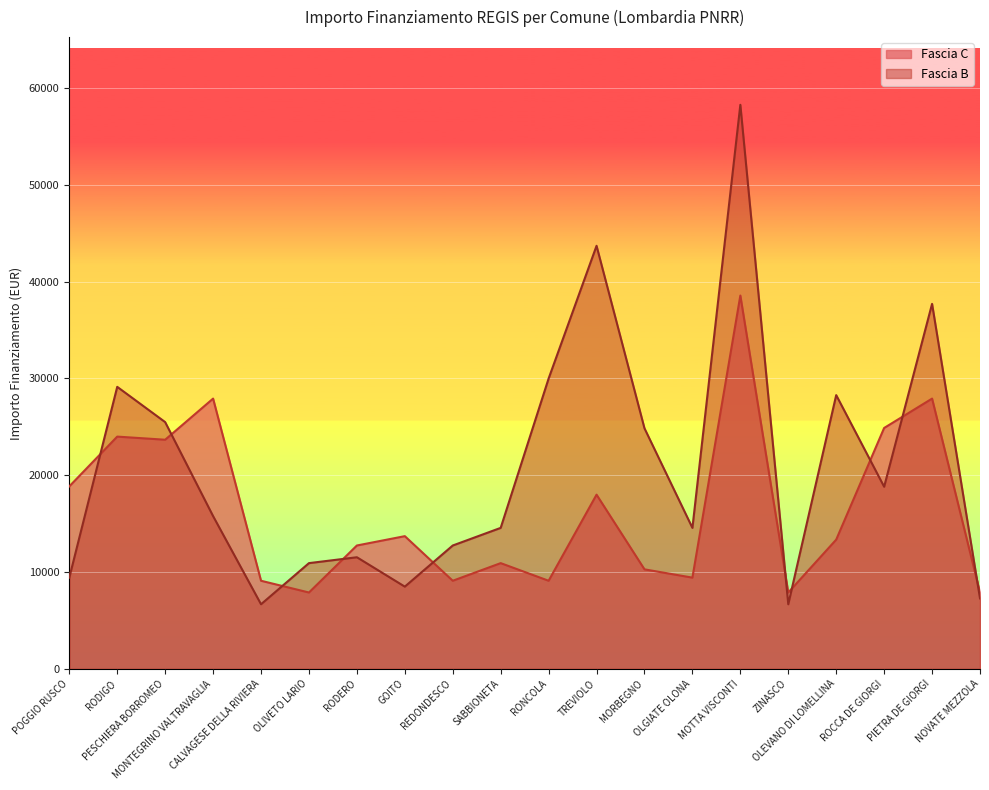

What is the value of the Fascia C point at the 20th from the left?

7891